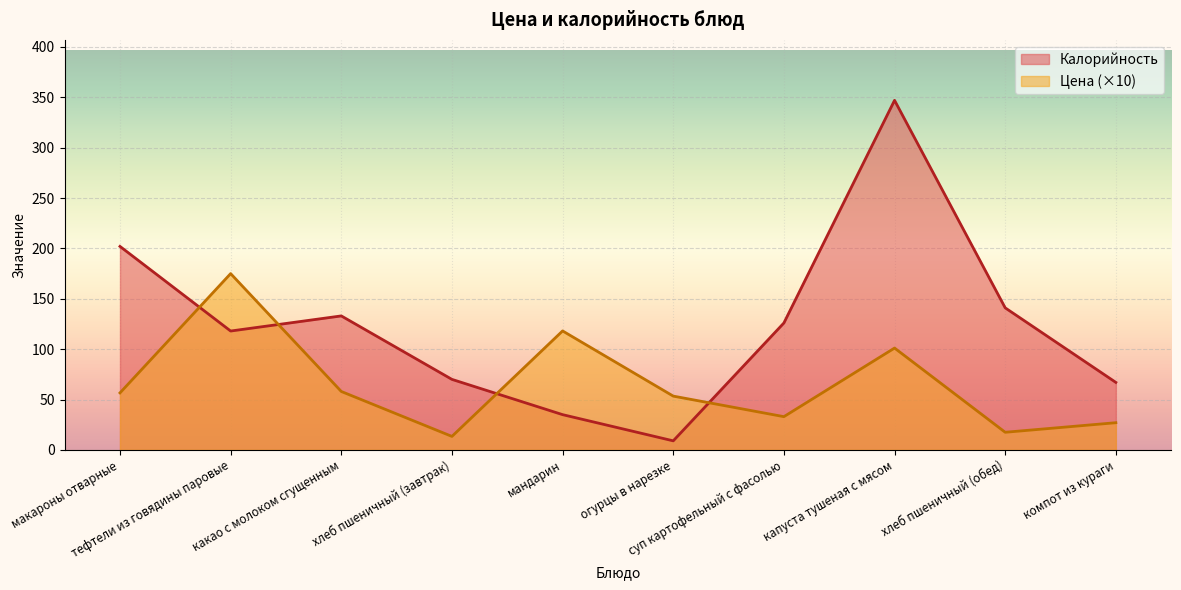

At which category is the sum across all series the highest?

капуста тушеная с мясом